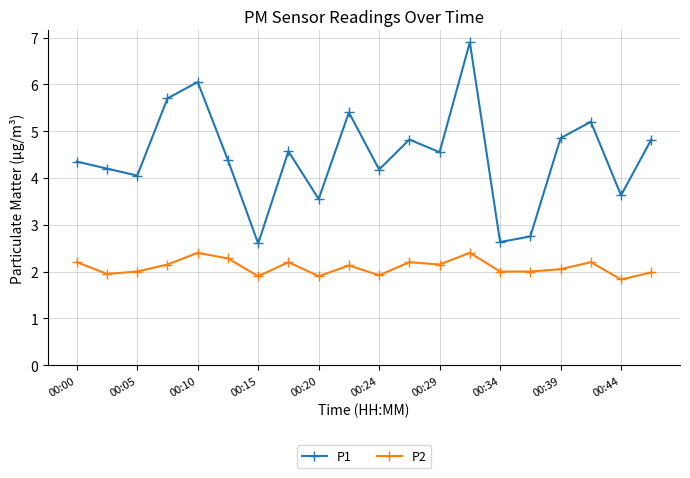

Does the chart have visible grid lines?

Yes